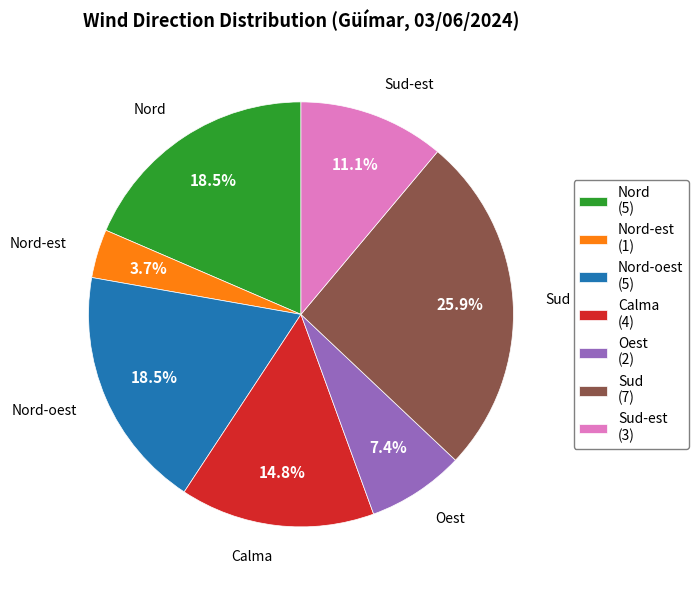

Does any single category account for the majority?

No